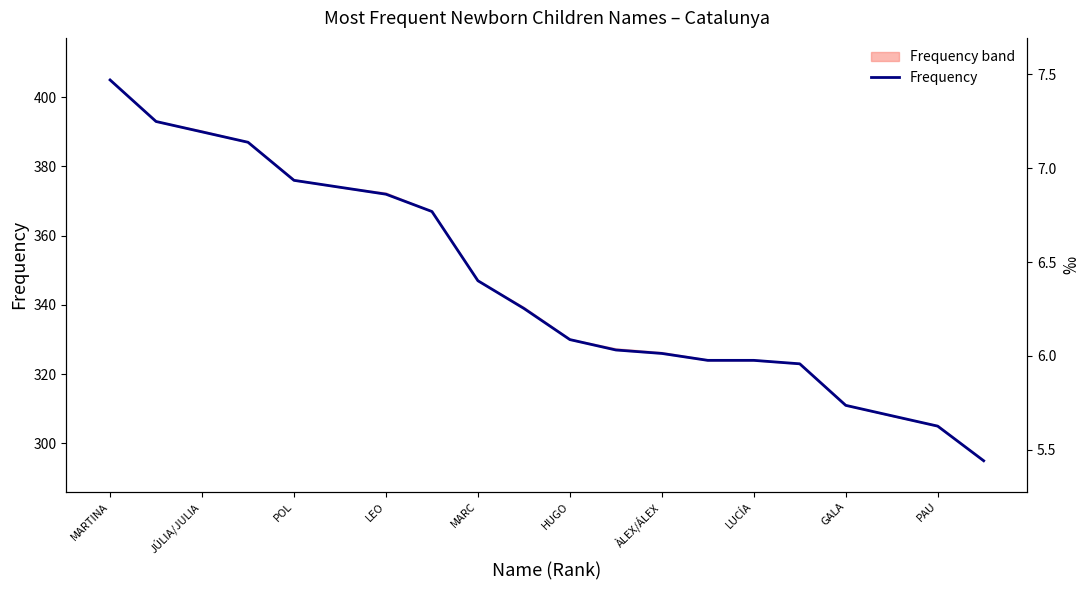

Count the number of categories in the chart.

20